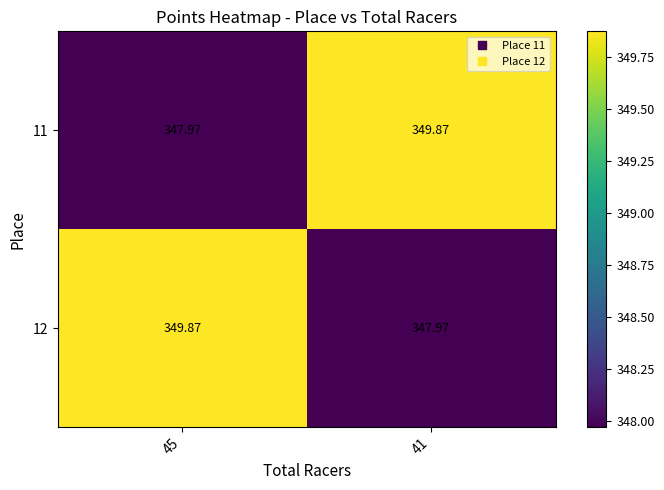

How many distinct data groups are displayed?

2